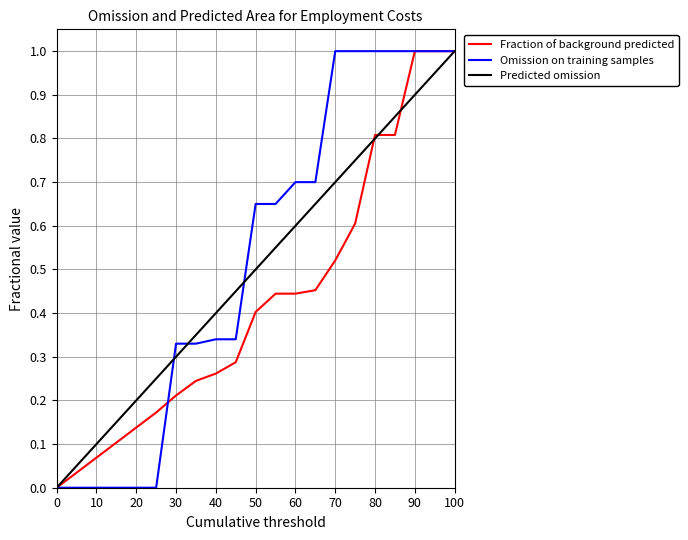

What is the highest value of the Fraction of background predicted series?

1.0